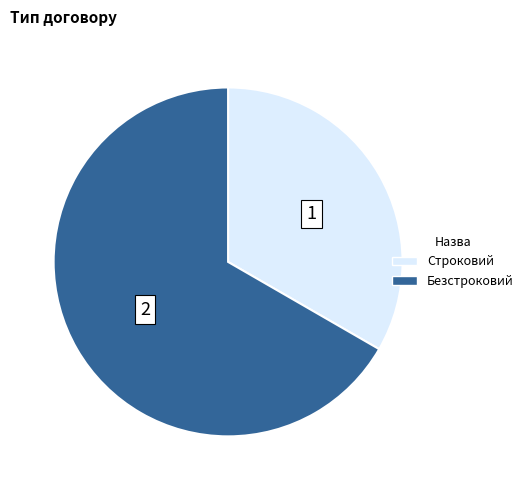

How many slices are in this pie chart?

2